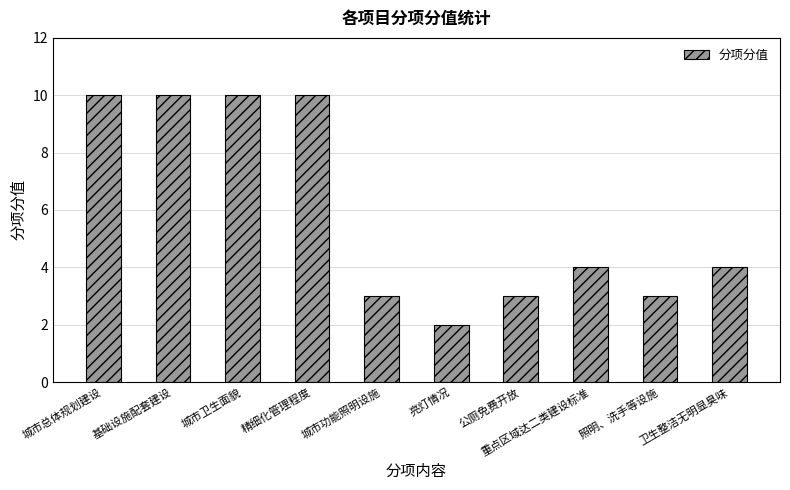

How many series are shown in this chart?

1